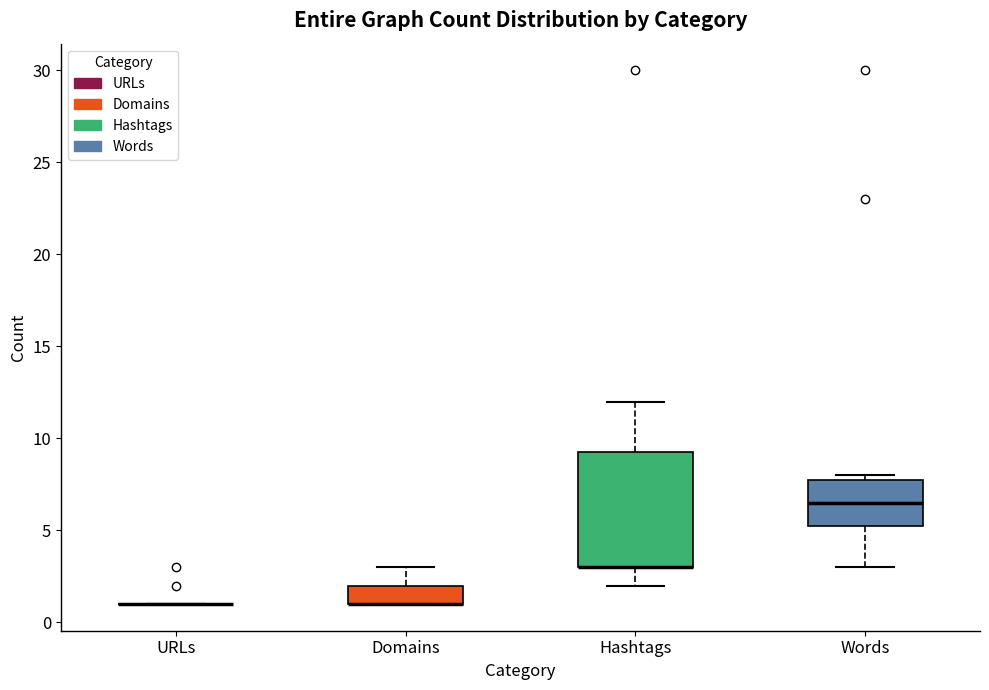

Which box is the tallest, from its lower edge to its upper edge?

Hashtags